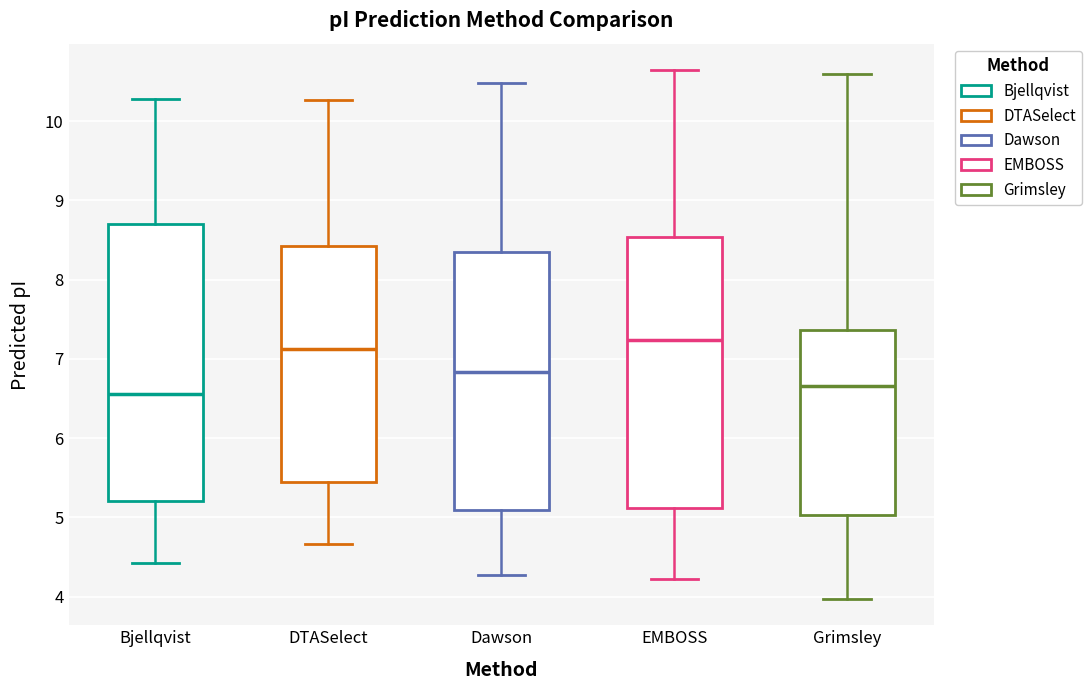

Reading left to right, transcribe this box plot: for each box, give where its median line is, the range the box spans, and where its two whiskers end, as read against the y-axis. The values are not printed on the chart, so give them approximately, as read against the axis.

Bjellqvist: median 6.6, box 5.2 to 8.7, whiskers 4.4 to 10.3
DTASelect: median 7.1, box 5.4 to 8.4, whiskers 4.7 to 10.3
Dawson: median 6.8, box 5.1 to 8.3, whiskers 4.3 to 10.5
EMBOSS: median 7.2, box 5.1 to 8.5, whiskers 4.2 to 10.6
Grimsley: median 6.7, box 5.0 to 7.4, whiskers 4.0 to 10.6